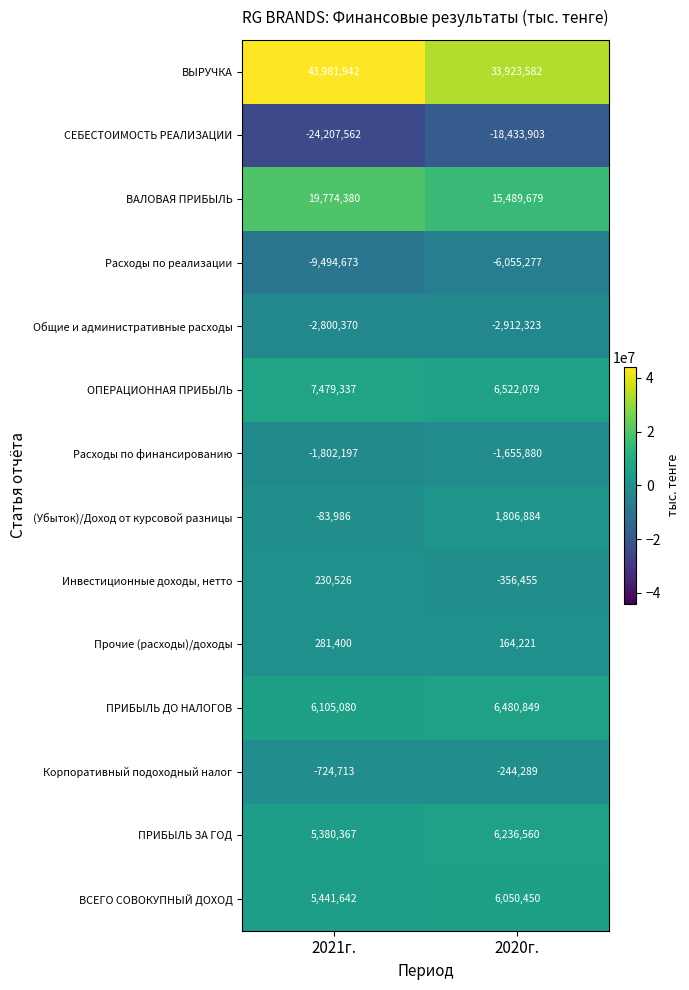

Reading left to right, what are all the values shown in this chart?

ВЫРУЧКА: 2021г.=43981942	2020г.=33923582
СЕБЕСТОИМОСТЬ РЕАЛИЗАЦИИ: 2021г.=-24207562	2020г.=-18433903
ВАЛОВАЯ ПРИБЫЛЬ: 2021г.=19774380	2020г.=15489679
Расходы по реализации: 2021г.=-9494673	2020г.=-6055277
Общие и административные расходы: 2021г.=-2800370	2020г.=-2912323
ОПЕРАЦИОННАЯ ПРИБЫЛЬ: 2021г.=7479337	2020г.=6522079
Расходы по финансированию: 2021г.=-1802197	2020г.=-1655880
(Убыток)/Доход от курсовой разницы: 2021г.=-83986	2020г.=1806884
Инвестиционные доходы, нетто: 2021г.=230526	2020г.=-356455
Прочие (расходы)/доходы: 2021г.=281400	2020г.=164221
ПРИБЫЛЬ ДО НАЛОГОВ: 2021г.=6105080	2020г.=6480849
Корпоративный подоходный налог: 2021г.=-724713	2020г.=-244289
ПРИБЫЛЬ ЗА ГОД: 2021г.=5380367	2020г.=6236560
ВСЕГО СОВОКУПНЫЙ ДОХОД: 2021г.=5441642	2020г.=6050450